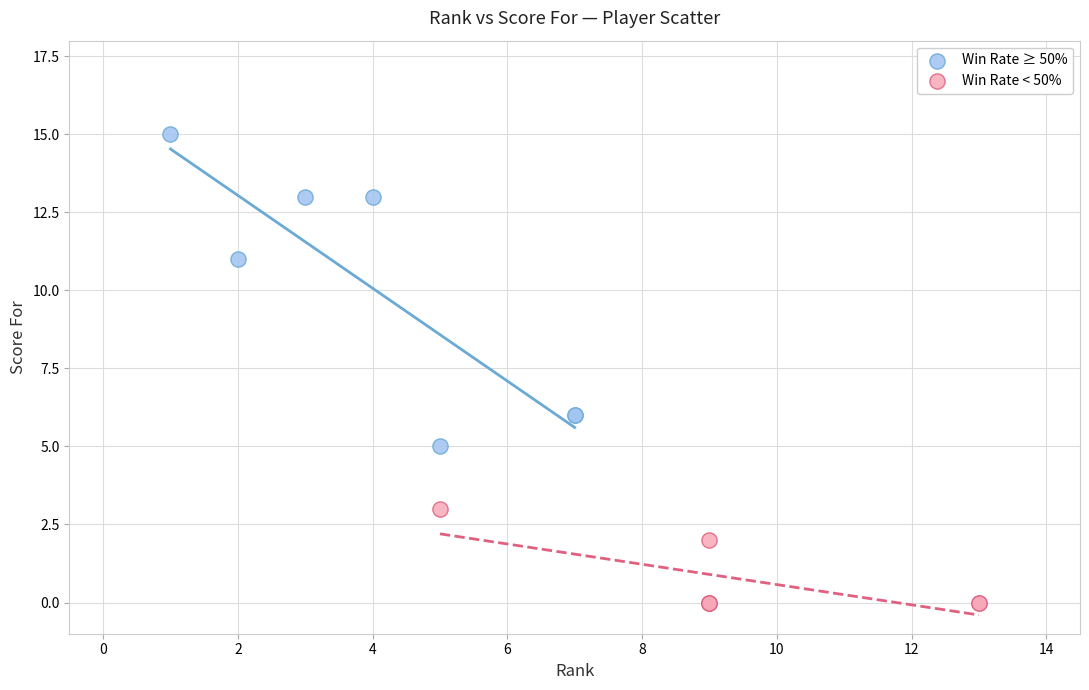

Which series contains the highest Y value?

Win Rate ≥ 50%